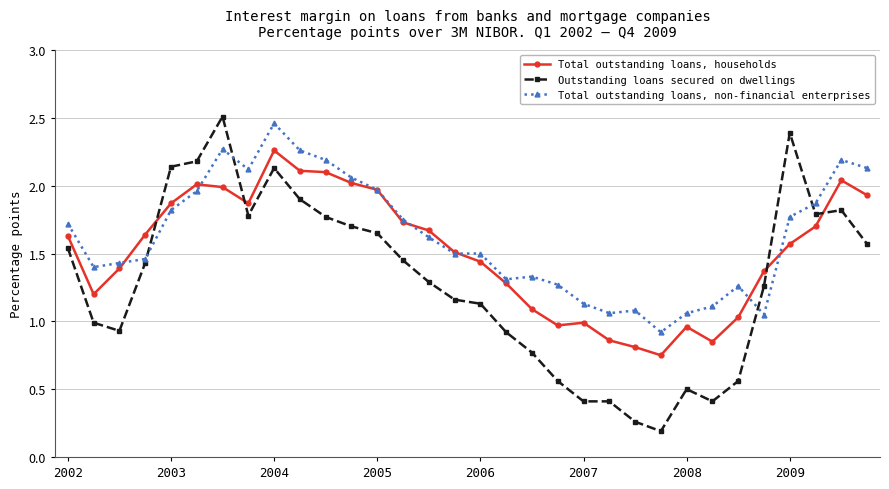

Which series has the largest range (max minus min)?

Outstanding loans secured on dwellings